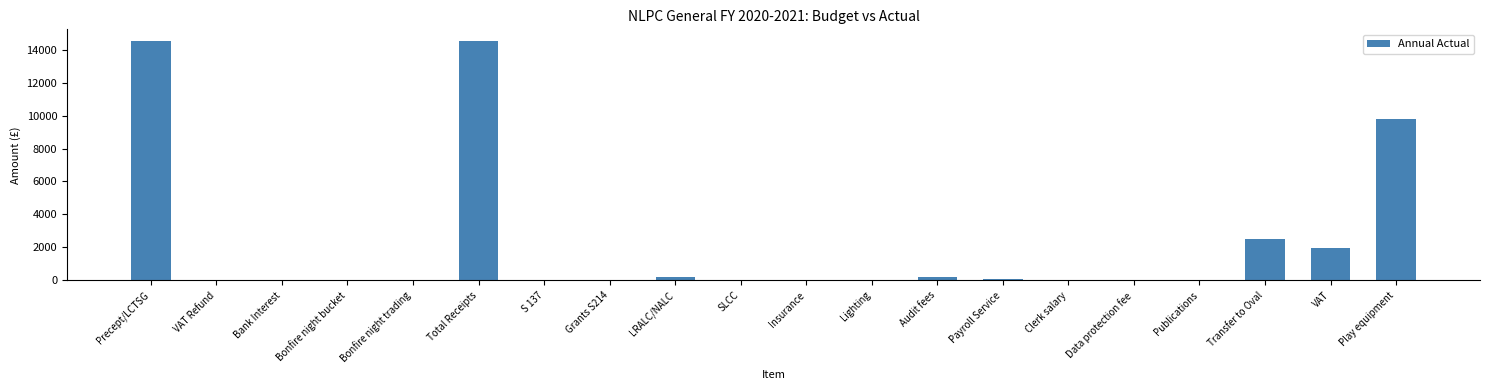

At which label is the value closest to 7250?

Play equipment